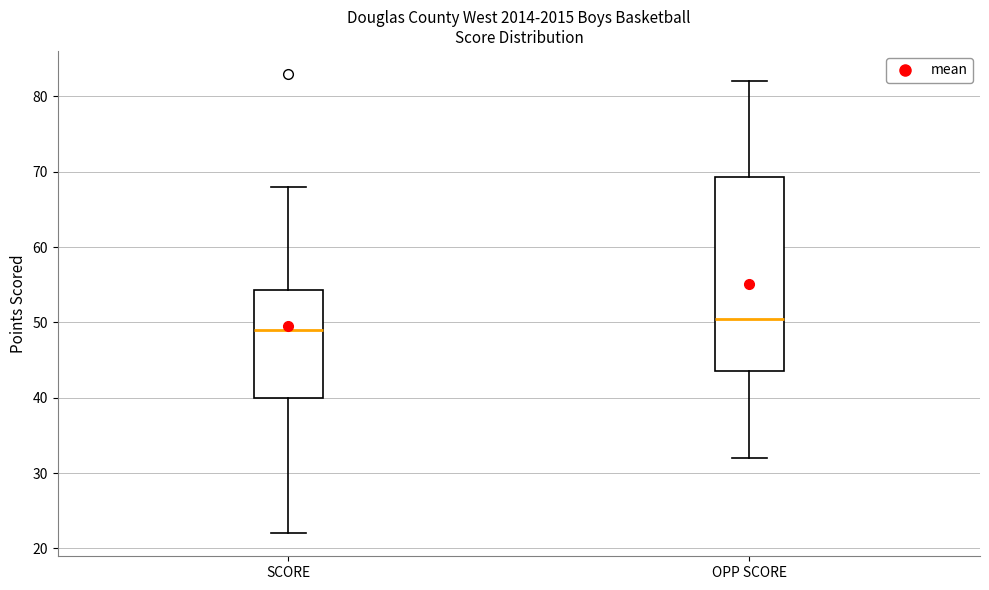

Where is the upper edge of the box for OPP SCORE on the y-axis? The values are not printed on the chart, so give them approximately, as read against the axis.

69